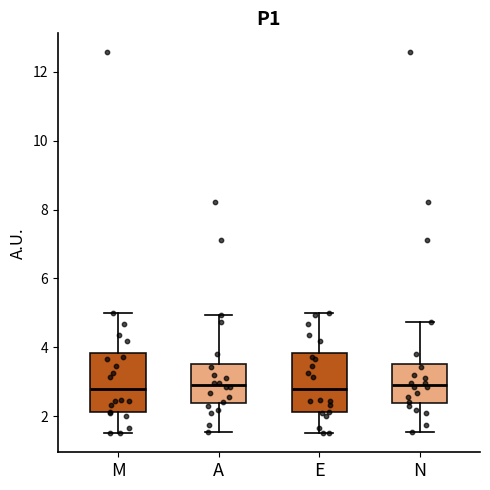

Reading left to right, transcribe this box plot: for each box, give where its median line is, the range the box spans, and where its two whiskers end, as read against the y-axis. The values are not printed on the chart, so give them approximately, as read against the axis.

M: median 2.8, box 2.2 to 3.8, whiskers 1.6 to 5.0
A: median 2.8, box 2.4 to 3.6, whiskers 1.6 to 5.0
E: median 2.8, box 2.2 to 3.8, whiskers 1.6 to 5.0
N: median 2.8, box 2.4 to 3.6, whiskers 1.6 to 4.8